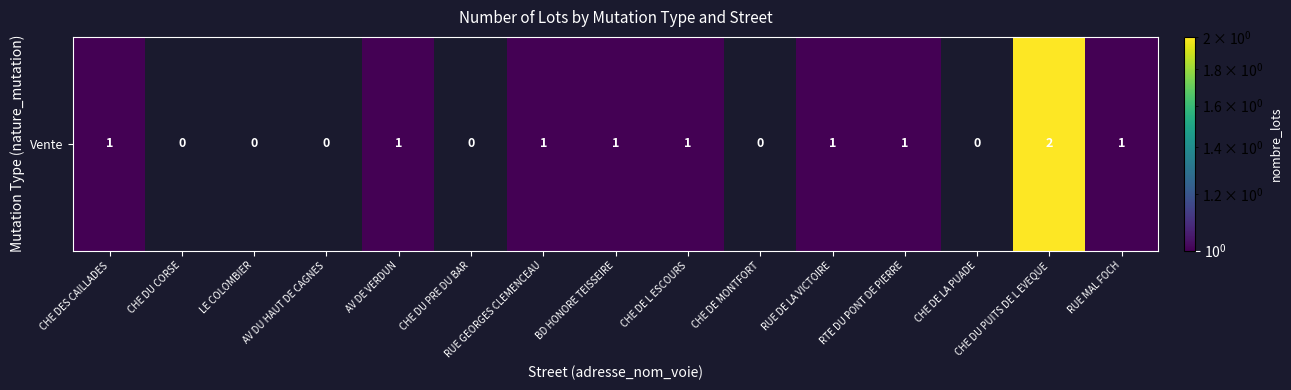

What is the maximum value shown in the chart?

2.0